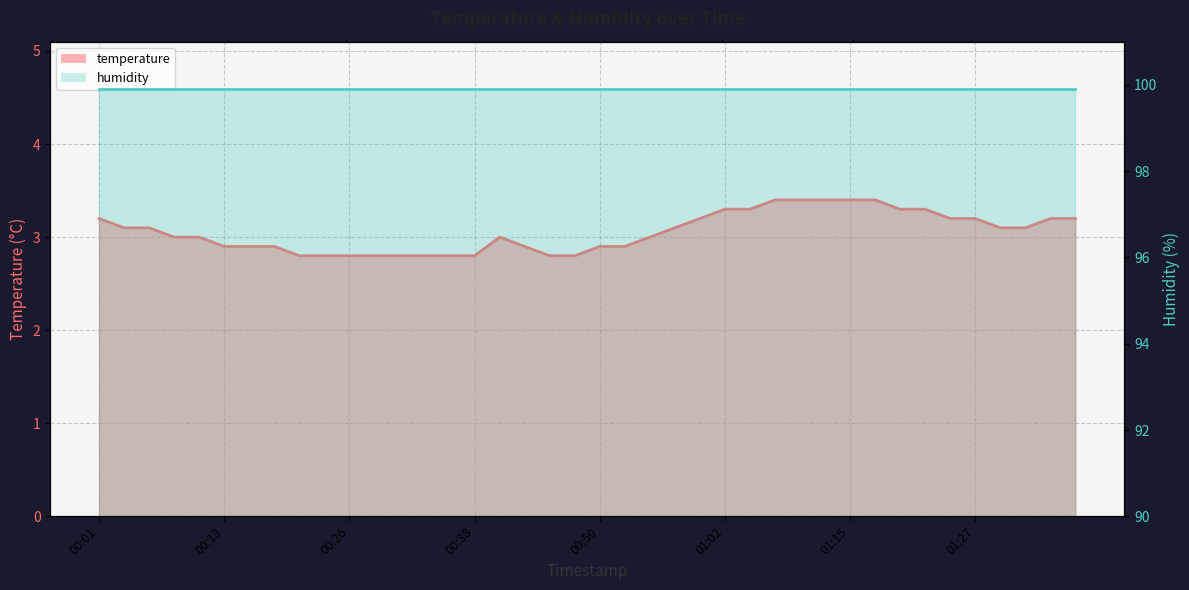

Reading left to right, extract all data points from this chart.

00:01=3.2	00:03=3.1	00:06=3.1	00:08=3.0	00:11=3.0	00:13=2.9	00:16=2.9	00:18=2.9	00:21=2.8	00:23=2.8	00:26=2.8	00:28=2.8	00:31=2.8	00:33=2.8	00:36=2.8	00:38=2.8	00:40=3.0	00:43=2.9	00:45=2.8	00:48=2.8	00:50=2.9	00:53=2.9	00:55=3.0	00:58=3.1	01:00=3.2	01:02=3.3	01:05=3.3	01:07=3.4	01:10=3.4	01:12=3.4	01:15=3.4	01:17=3.4	01:19=3.3	01:22=3.3	01:24=3.2	01:27=3.2	01:29=3.1	01:32=3.1	01:34=3.2	01:36=3.2